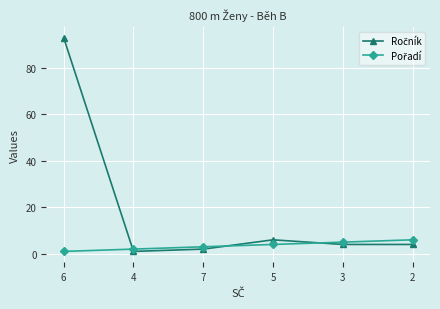

Which label corresponds to the largest value in the chart?

6